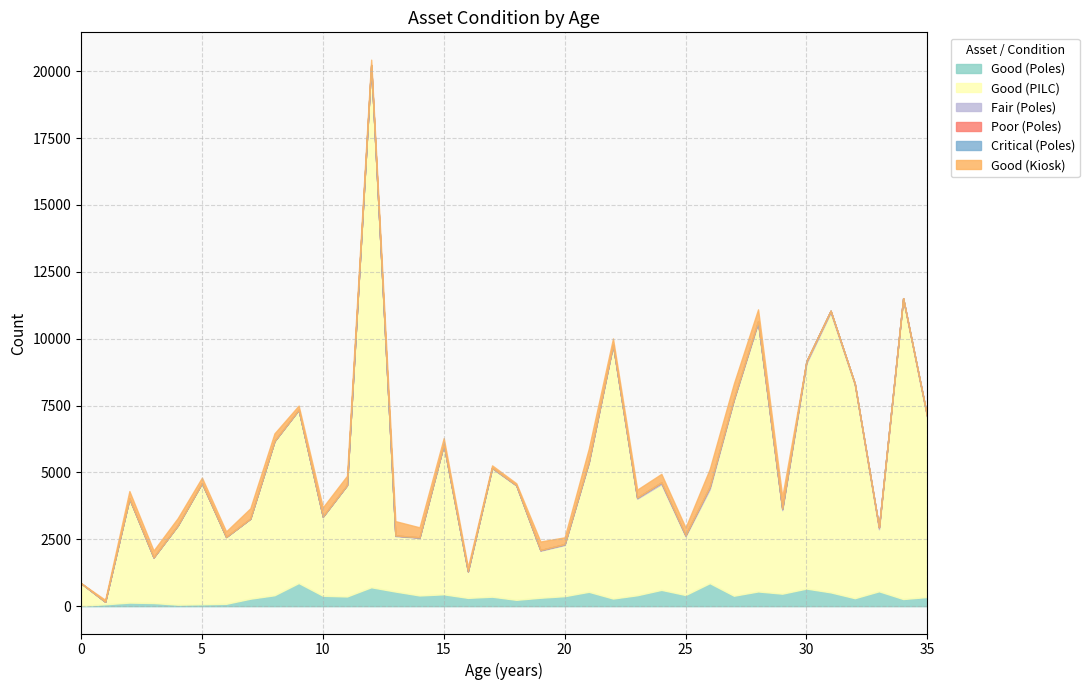

Which has a higher value, 20 or 34?

20